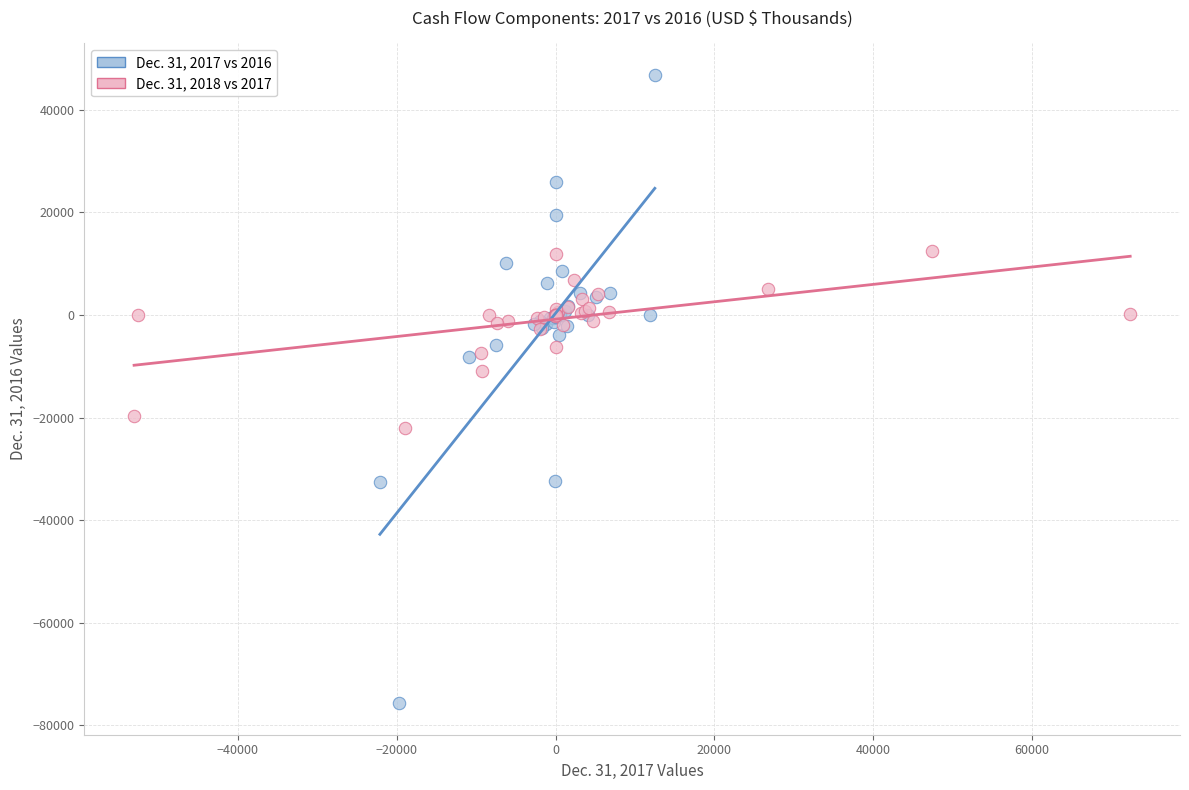

Which series contains the lowest Y value?

Dec. 31, 2017 vs 2016